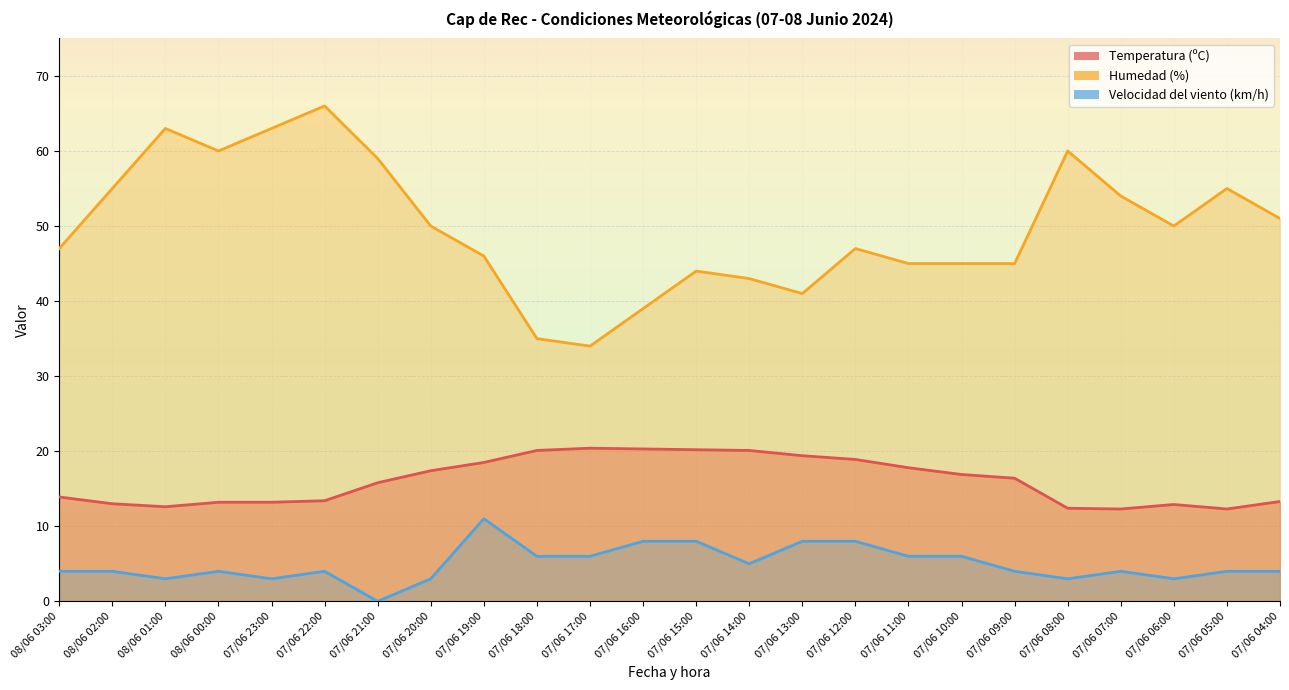

True or false: Humedad (%) has a value of 34.0 at 07/06 17:00.

True